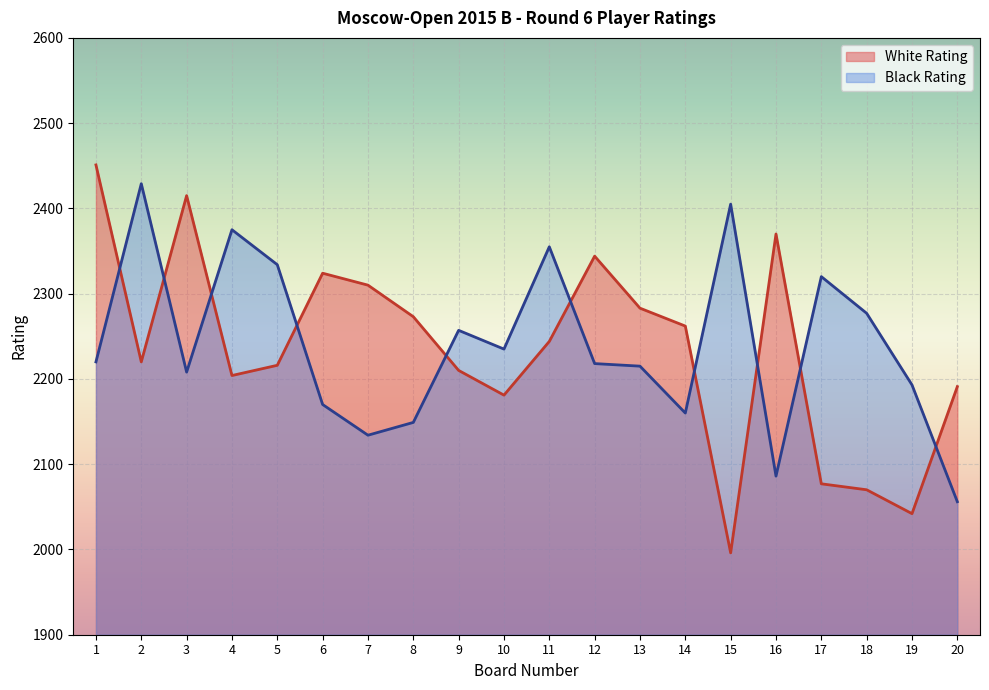

What is the value of the Black Rating point at the 18th from the left?

2277